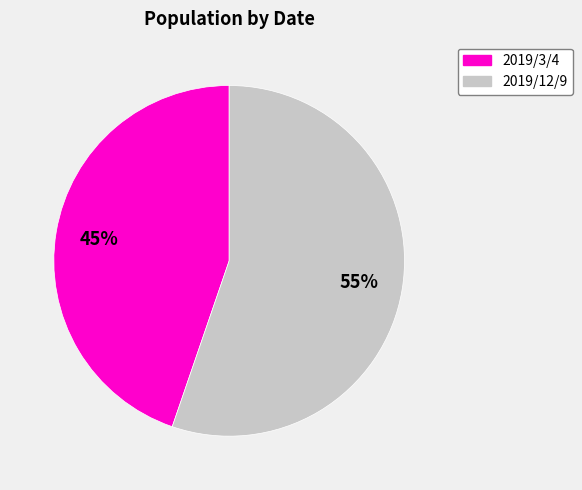

Count the number of slices in the pie.

2